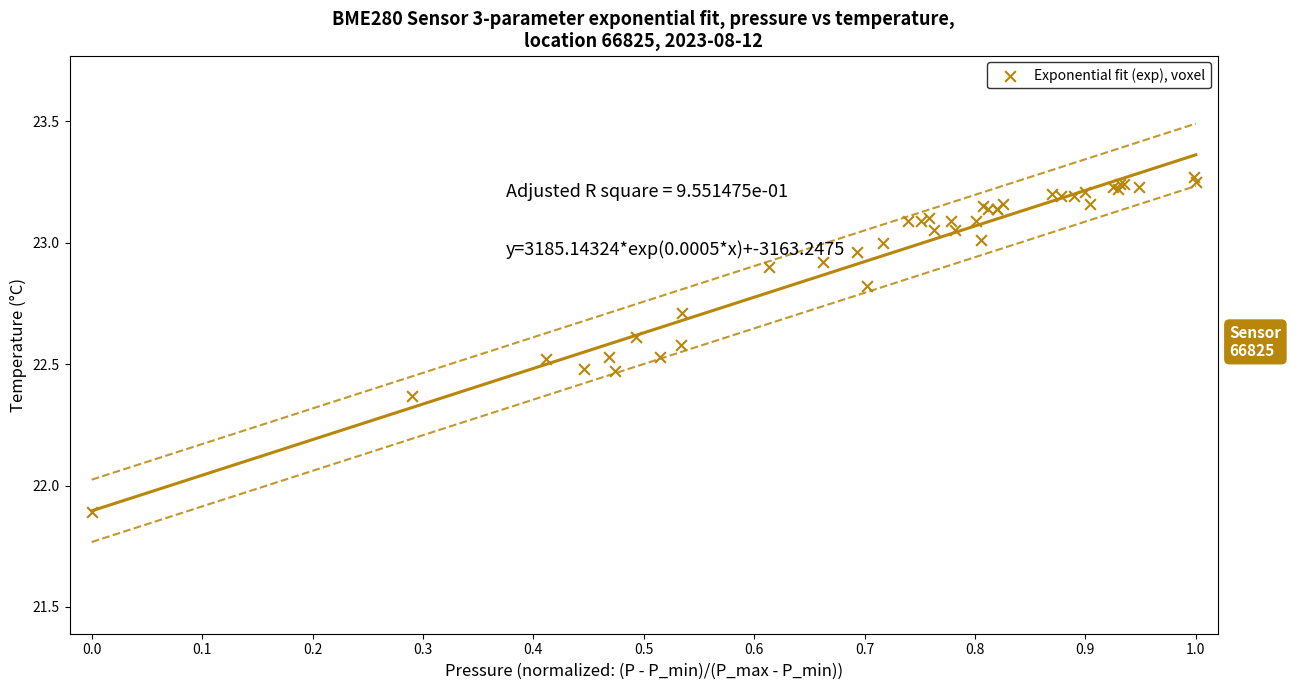

What Y value in the scatter plot is closest to 22?

21.9